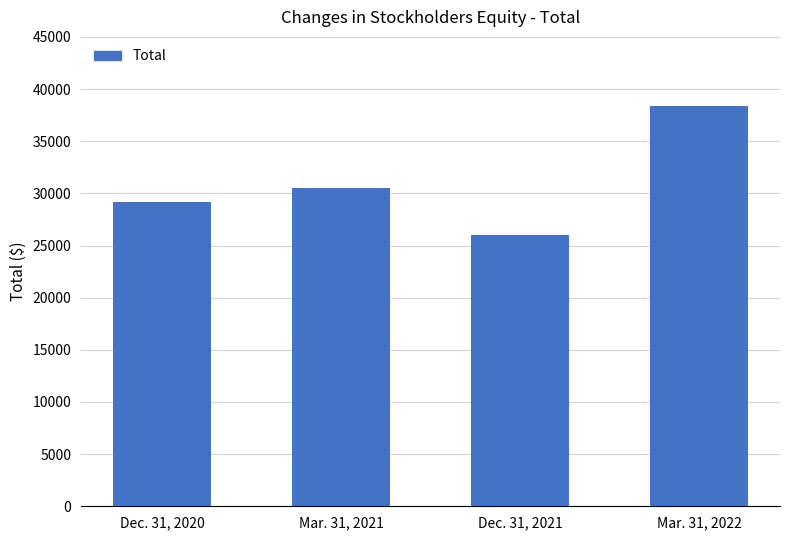

Where is the data nearest to the value 32163?

Mar. 31, 2021